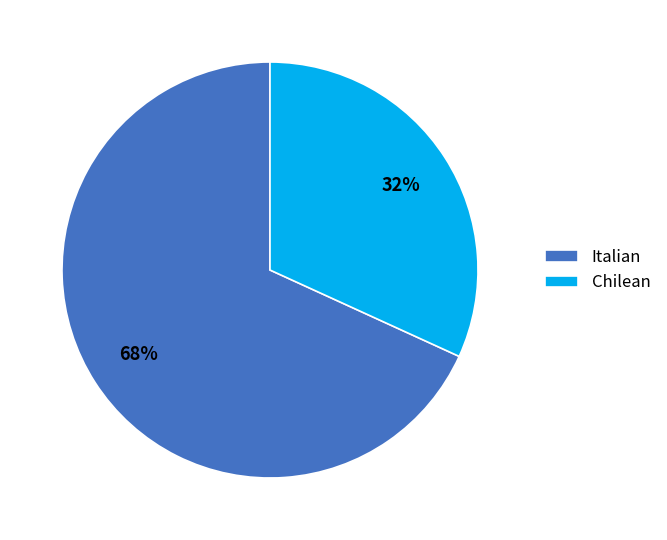

Rank the categories by value from highest to lowest.

Italian, Chilean